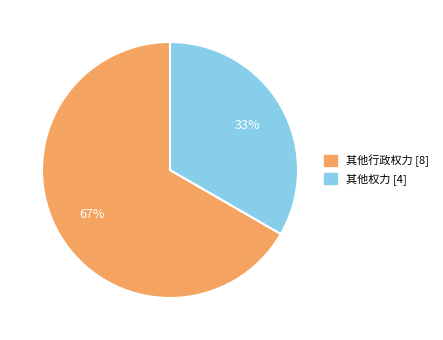

What is the smallest slice in the pie chart?

其他权力